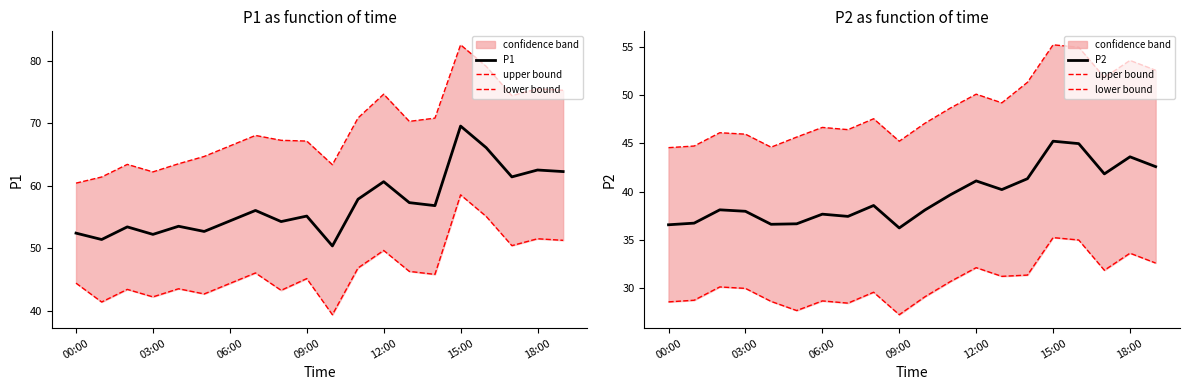

At which label is lower bound closest to 31?

13